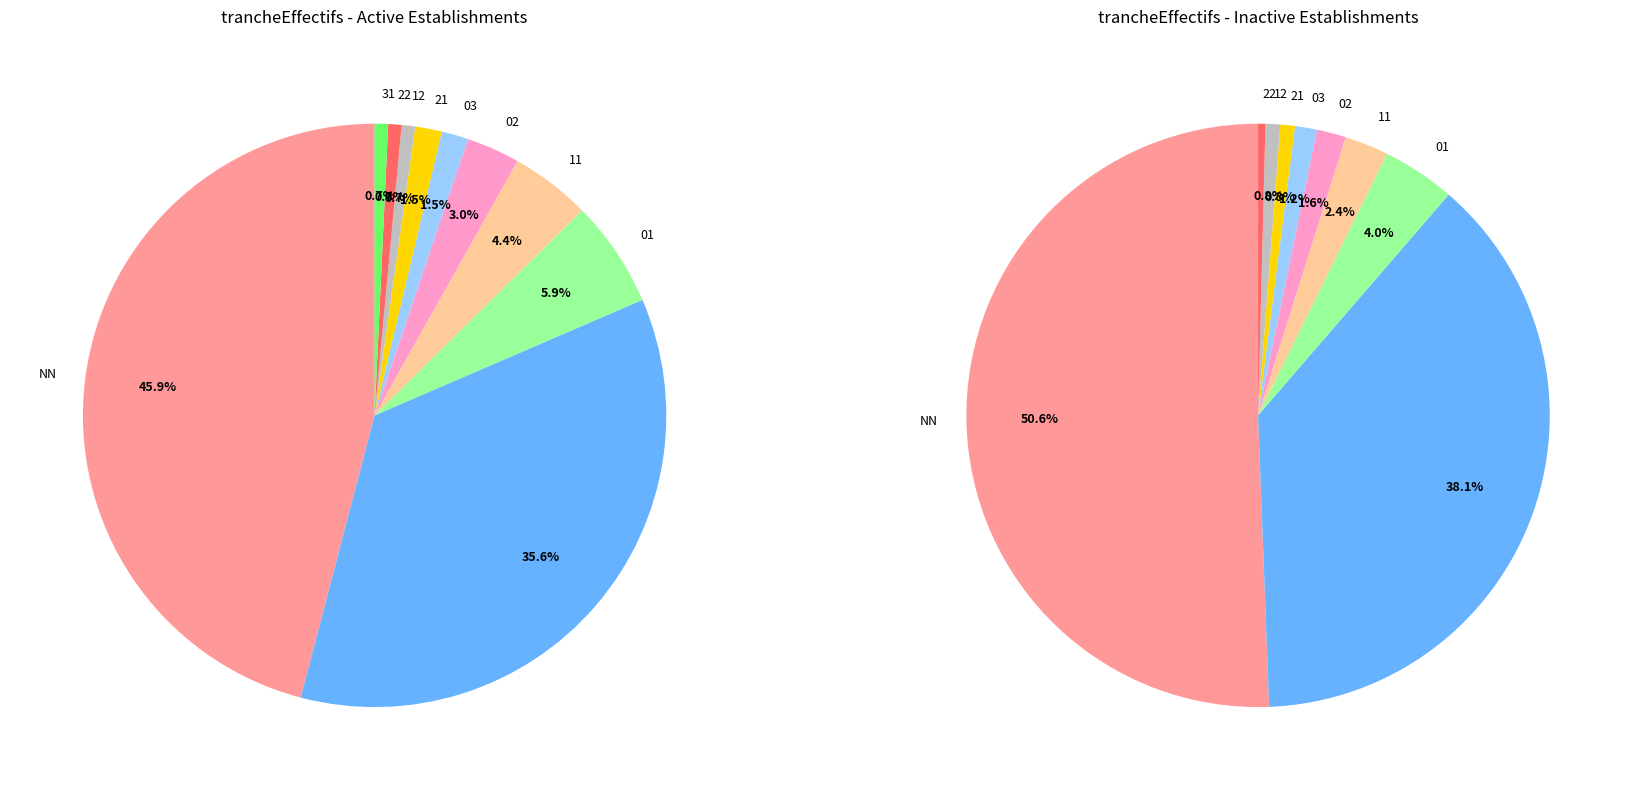

Between 01 and 11, which is larger?

01